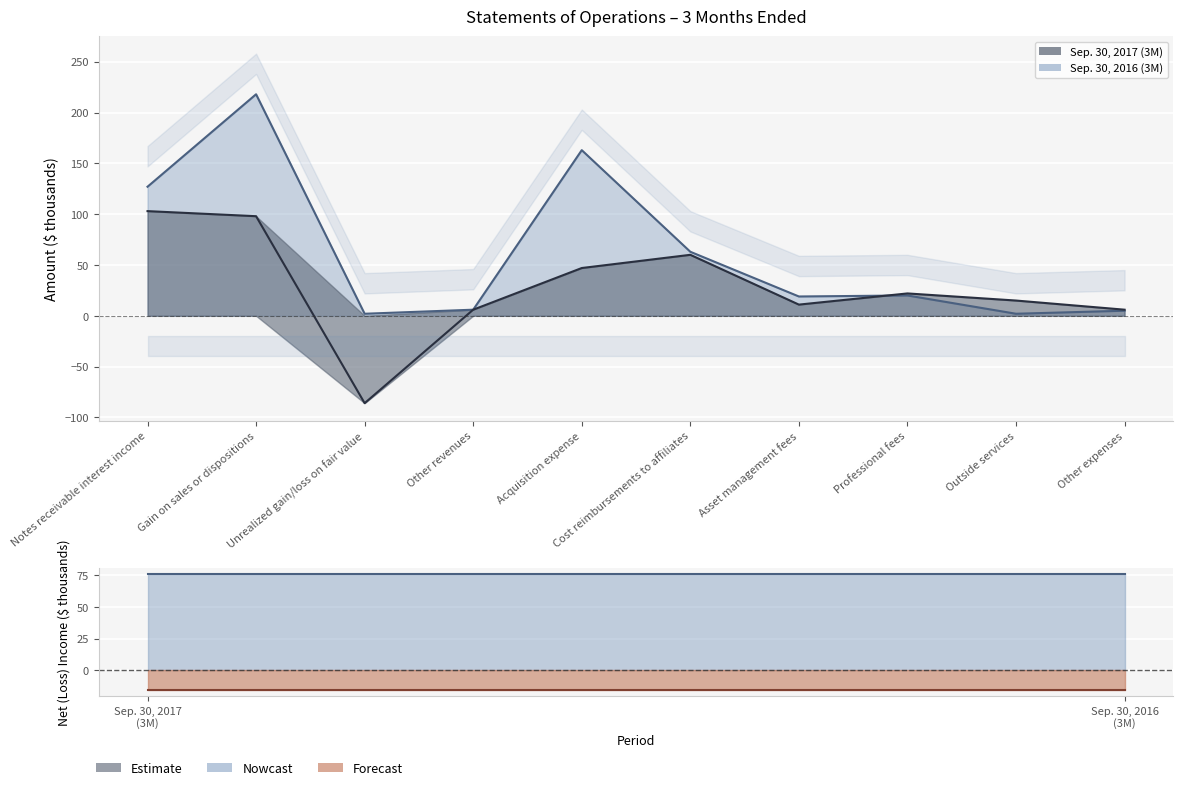

Which series changed the most between Gain on sales or dispositions and Asset management fees?

Sep. 30, 2016 (3M)